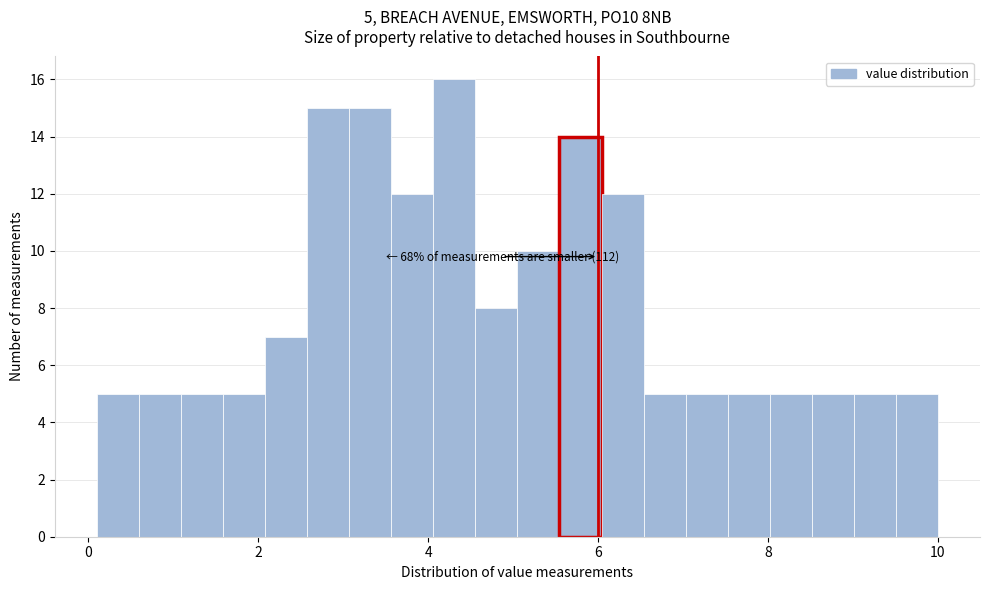

Read against the x-axis, roughly where is the centre of the tallest bar?

4.4